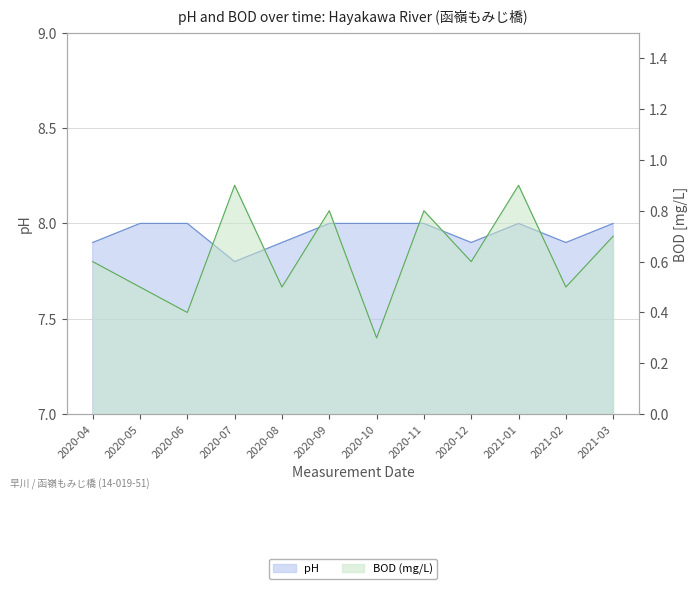

How many interior local valleys does the BOD series have?

5